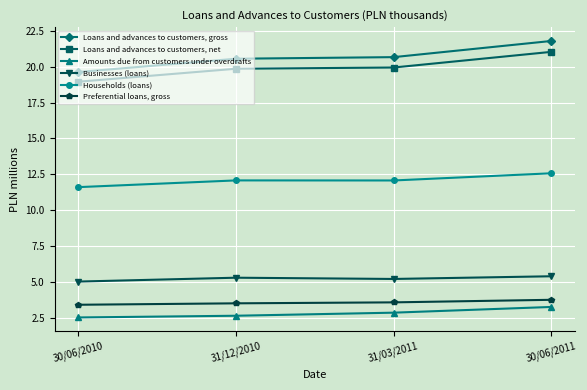

True or false: Households (loans) has more than 2 interior local peaks.

False